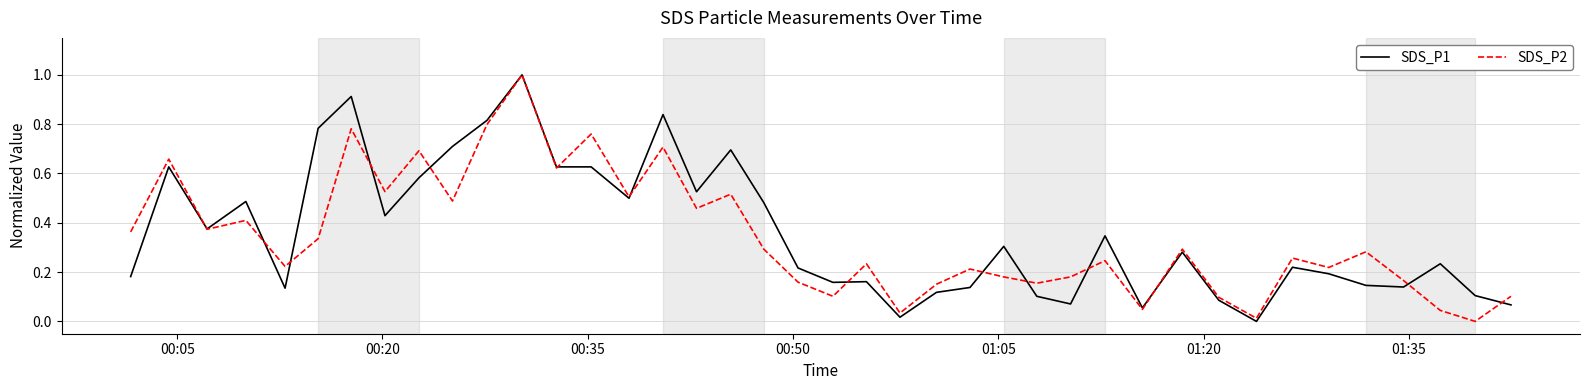

What is the highest value of the SDS_P2 series?

1.0